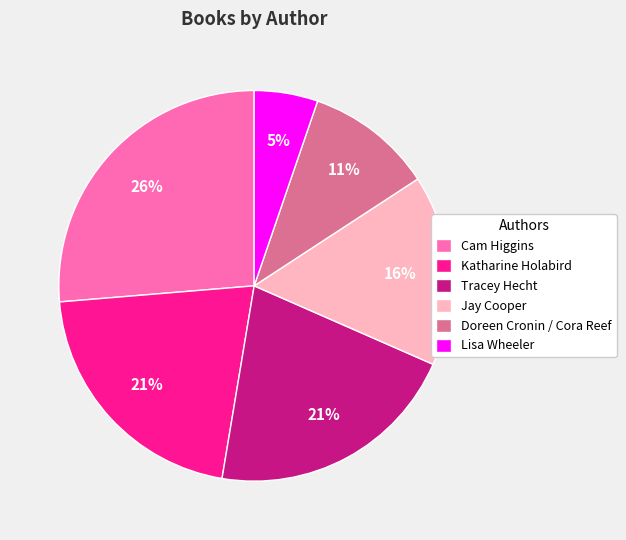

Is it true that Tracey Hecht is 21% of the pie?

True